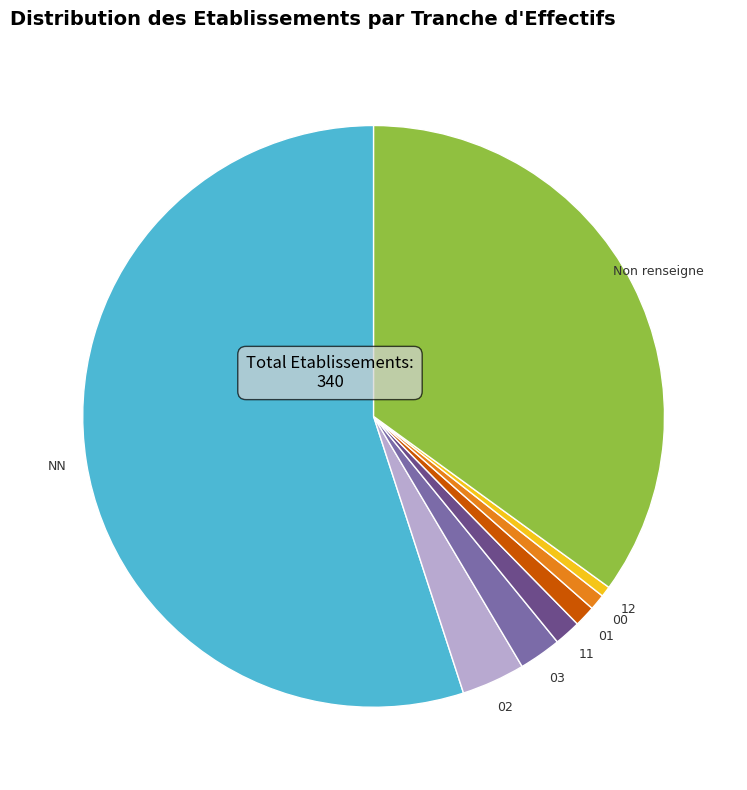

Is there any slice that represents more than half of the pie?

Yes